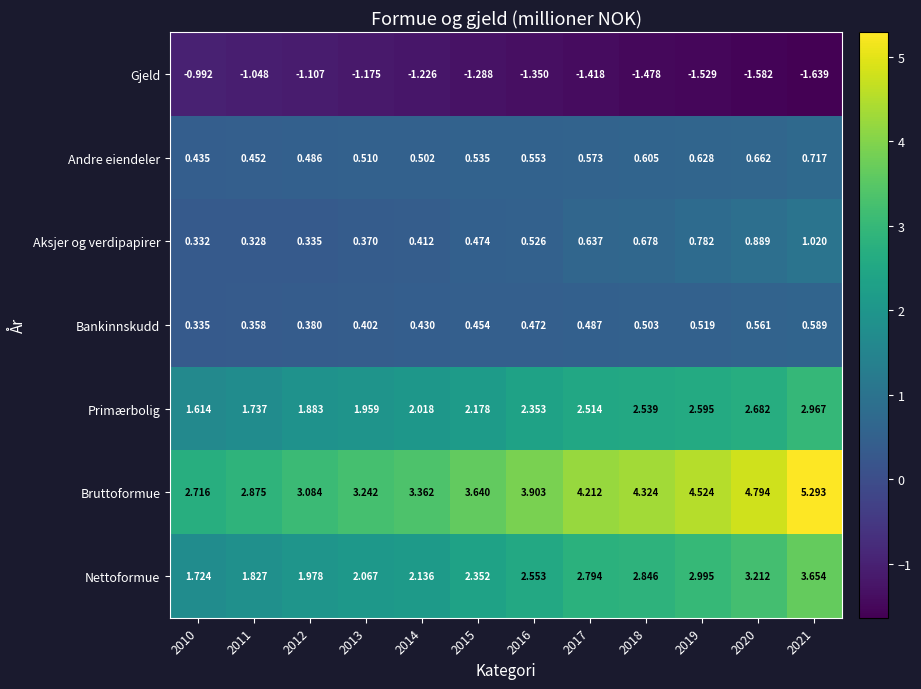

Rank the series at 2018 from highest to lowest value.

Bruttoformue, Nettoformue, Primærbolig, Aksjer og verdipapirer, Andre eiendeler, Bankinnskudd, Gjeld